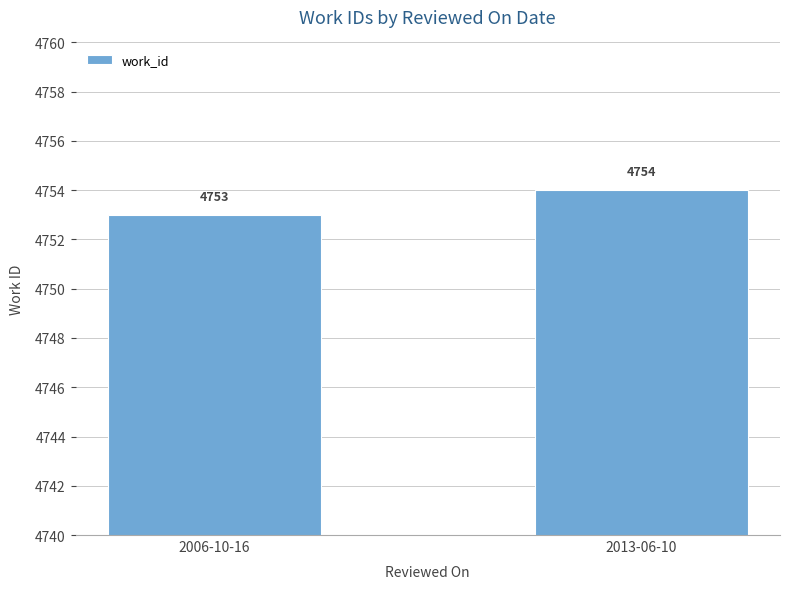

What is the average value?

4754